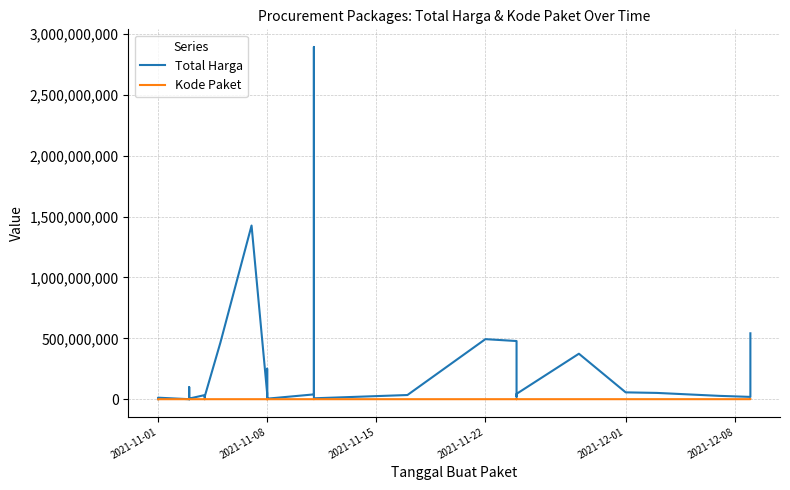

Reading right to left, list all the values displayed in this chart.

Total Harga: 541071000	18900000	27412000	51601000	56152800	373404000	43859200	19175000	477600000	493000000	34292000	7401240	2892122000	39440000	4350000	250350000	15513960	9180000	49730040	1425867900	464002100	23653000	577875	32441200	34000000	5129000	8742500	182000	4672200	265000	2772000	98772570	78000	12453900	333600
Kode Paket: 139817	137876	128516	117783	103541	91101	73894	67279	70453	55826	40112	27891	28425	28271	17580	17238	17283	17272	17509	16823	13652	8601	8668	8646	8530	6503	6397	6350	6300	6246	6214	5997	5449	675	464